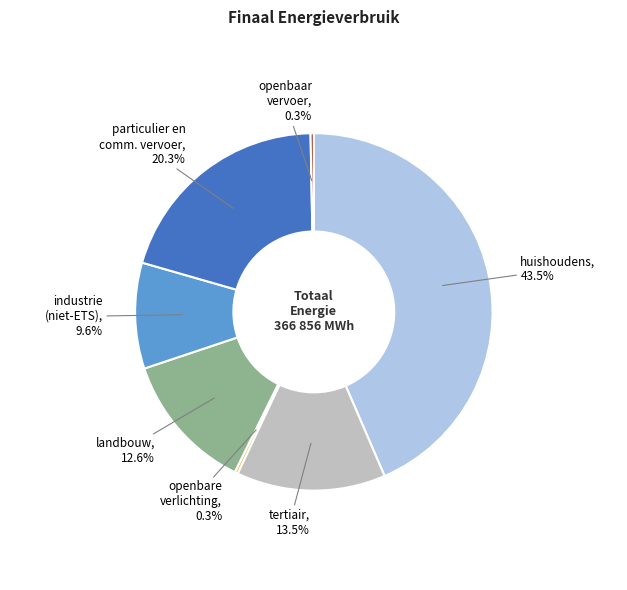

Does any single category account for the majority?

No